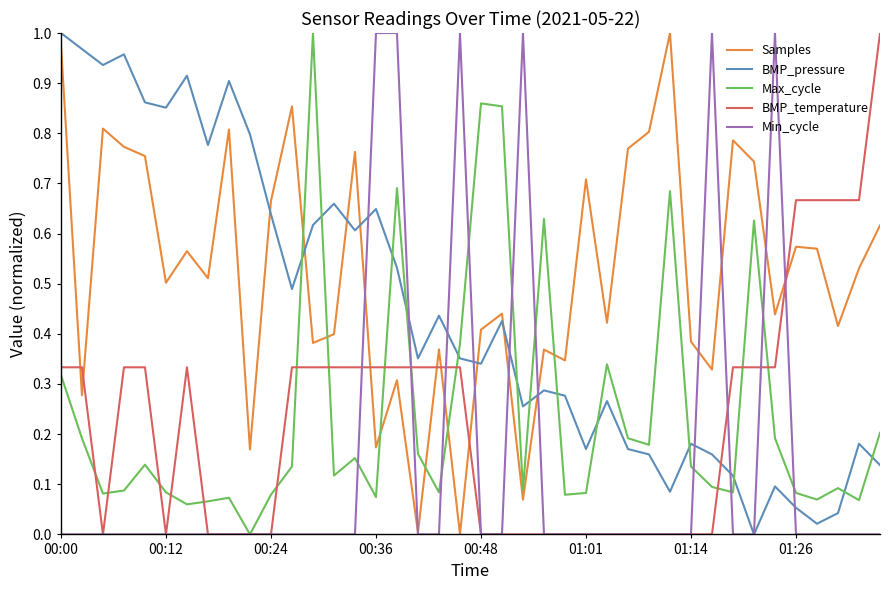

How many times do BMP_temperature and Samples cross each other?

7